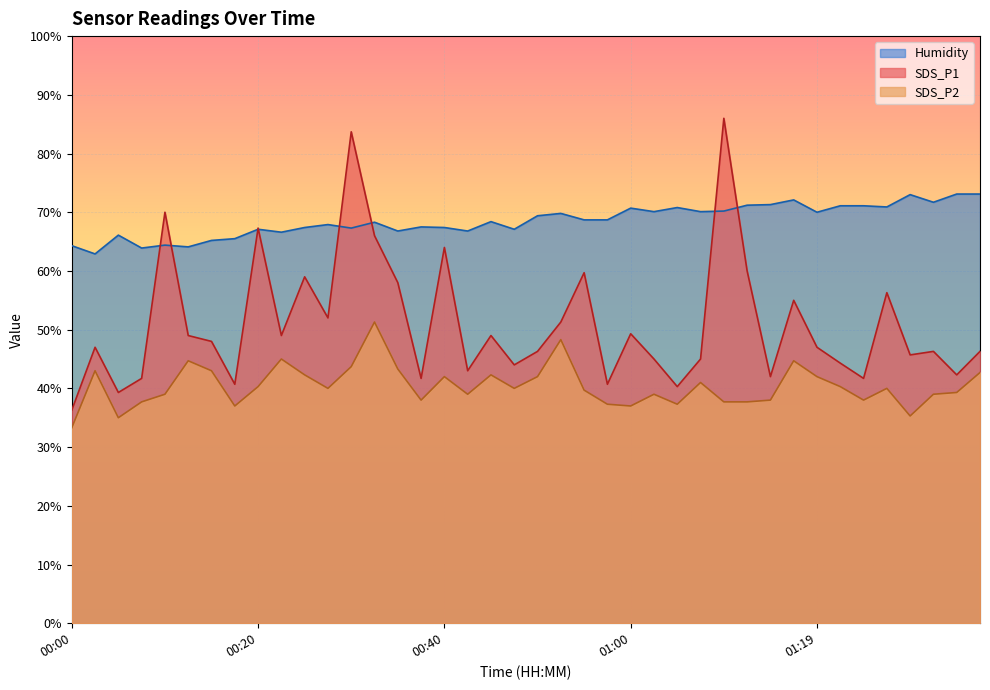

Reading left to right, transcribe all the data shown in this chart.

SDS_P1: 00:00=36.3	00:03=47.0	00:05=39.3	00:08=41.7	00:10=70.0	00:13=49.0	00:15=48.0	00:18=40.7	00:20=67.3	00:23=49.0	00:25=59.0	00:27=52.0	00:30=83.7	00:32=66.0	00:35=58.0	00:37=41.7	00:40=64.0	00:42=43.0	00:45=49.0	00:47=44.0	00:50=46.3	00:52=51.3	00:55=59.7	00:57=40.7	01:00=49.3	01:02=45.0	01:05=40.3	01:07=45.0	01:09=86.0	01:12=60.0	01:14=42.0	01:17=55.0	01:19=47.0	01:22=44.3	01:27=41.7	01:29=56.3	01:32=45.7	01:34=46.3	01:37=42.3	01:39=46.3
SDS_P2: 00:00=33.3	00:03=43.0	00:05=35.0	00:08=37.7	00:10=39.0	00:13=44.7	00:15=43.0	00:18=37.0	00:20=40.3	00:23=45.0	00:25=42.3	00:27=40.0	00:30=43.7	00:32=51.3	00:35=43.3	00:37=38.0	00:40=42.0	00:42=39.0	00:45=42.3	00:47=40.0	00:50=42.0	00:52=48.3	00:55=39.7	00:57=37.3	01:00=37.0	01:02=39.0	01:05=37.3	01:07=41.0	01:09=37.7	01:12=37.7	01:14=38.0	01:17=44.7	01:19=42.0	01:22=40.3	01:27=38.0	01:29=40.0	01:32=35.3	01:34=39.0	01:37=39.3	01:39=42.7